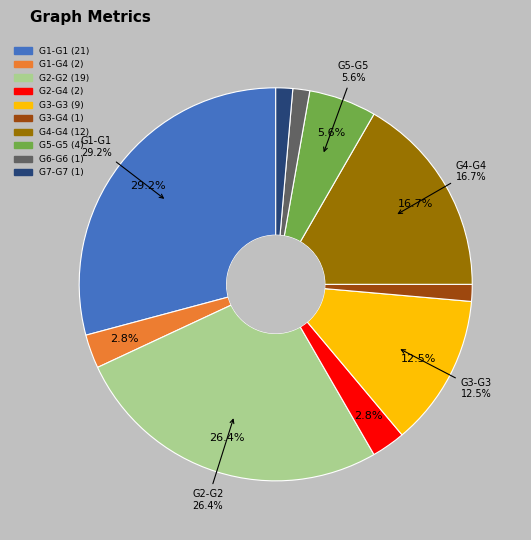

What is the largest slice in the pie chart?

G1-G1